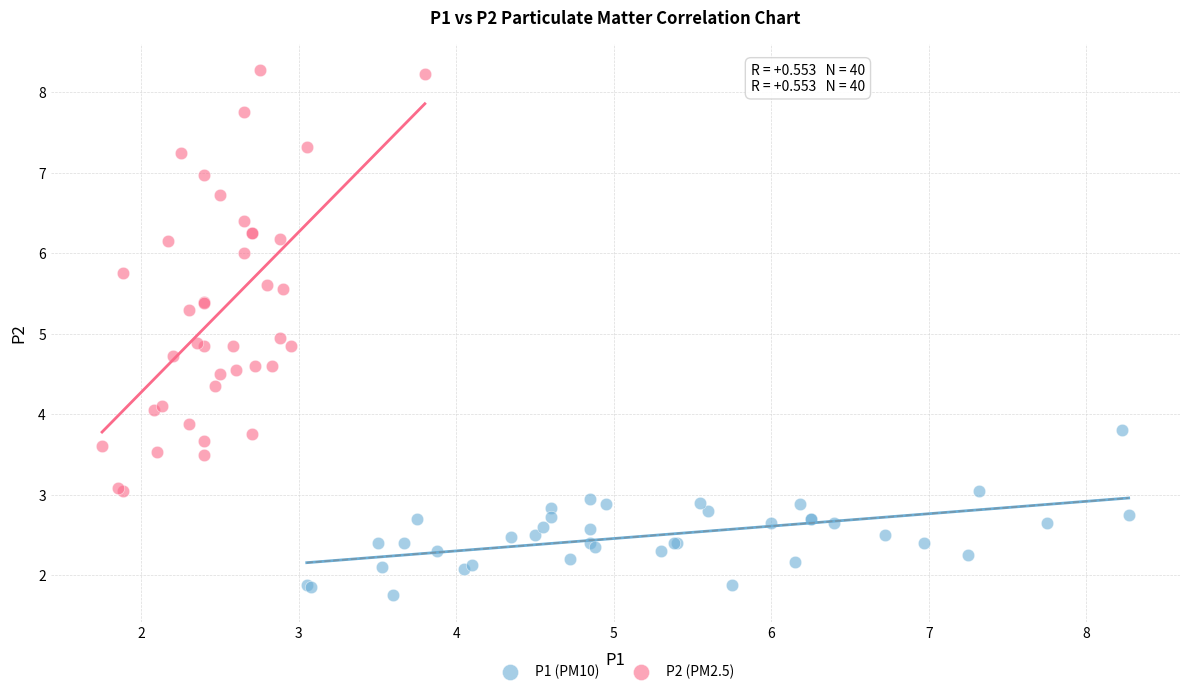

Which series contains the highest Y value?

P2 (PM2.5)